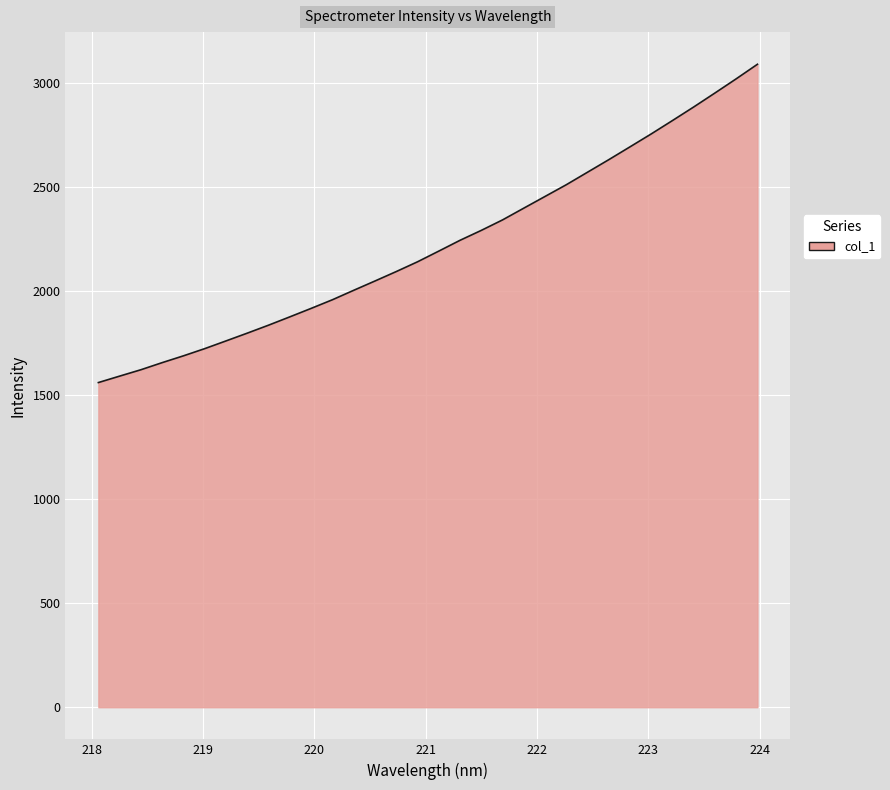

What is the greatest value displayed?

3088.1